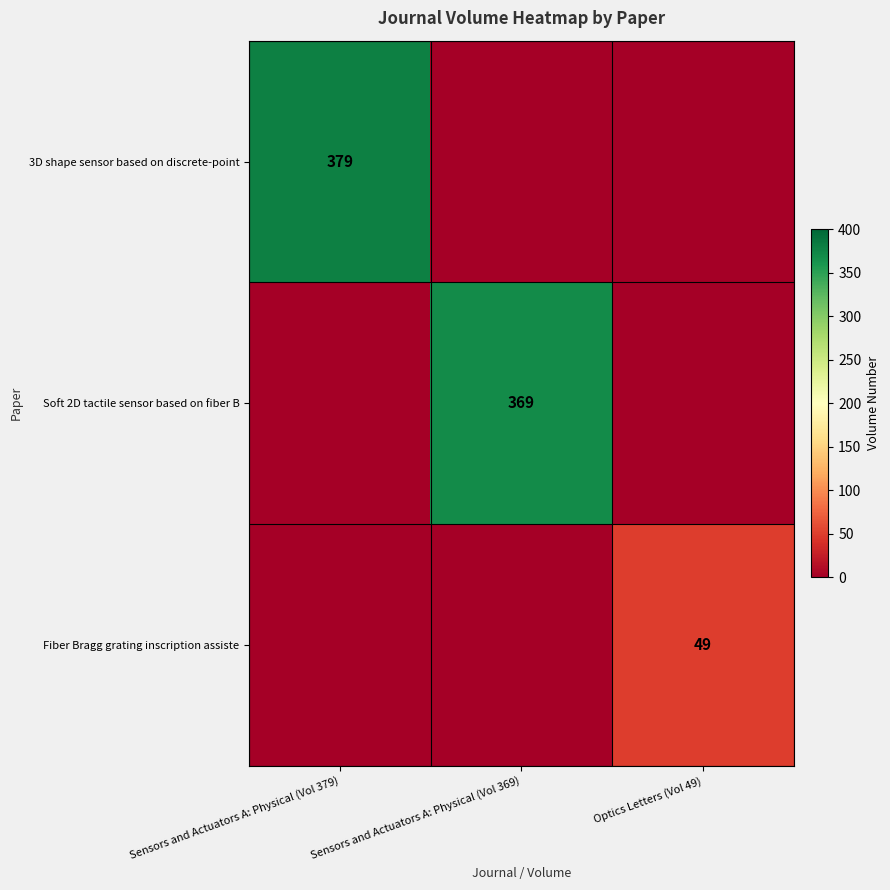

True or false: 3D shape sensor based on discrete-point has a value of 613 at Sensors and Actuators A: Physical (Vol 379).

False